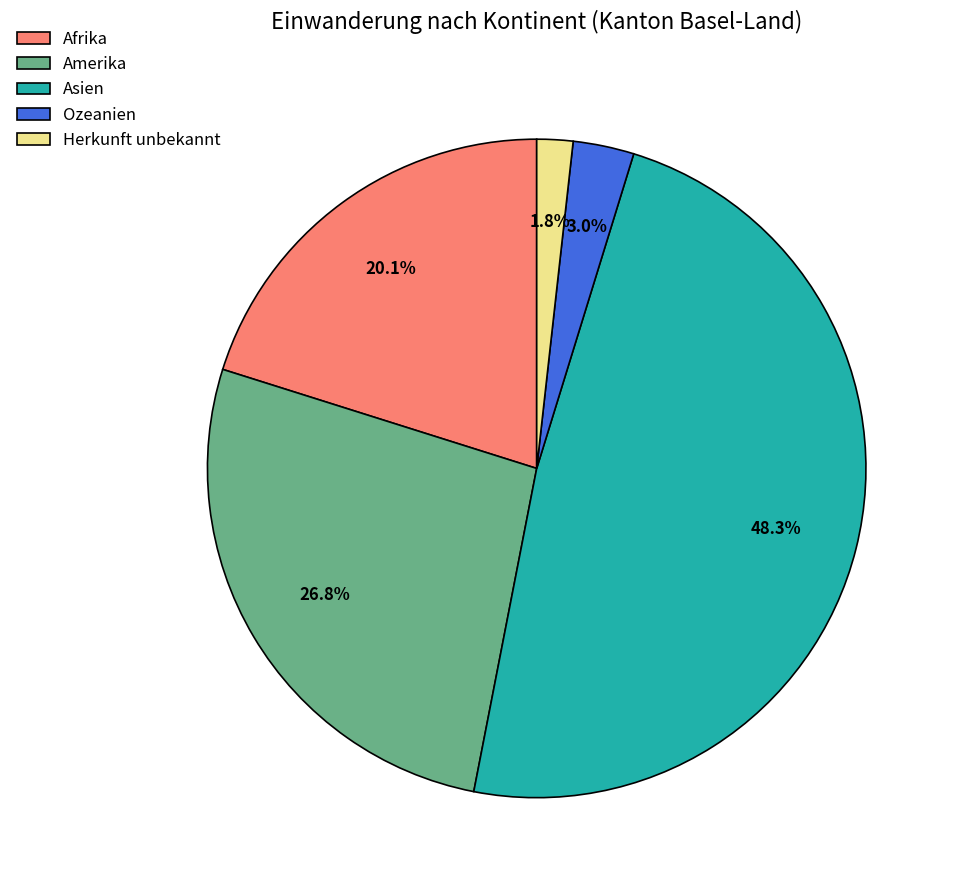

Which category has the smallest portion of the pie?

Herkunft unbekannt